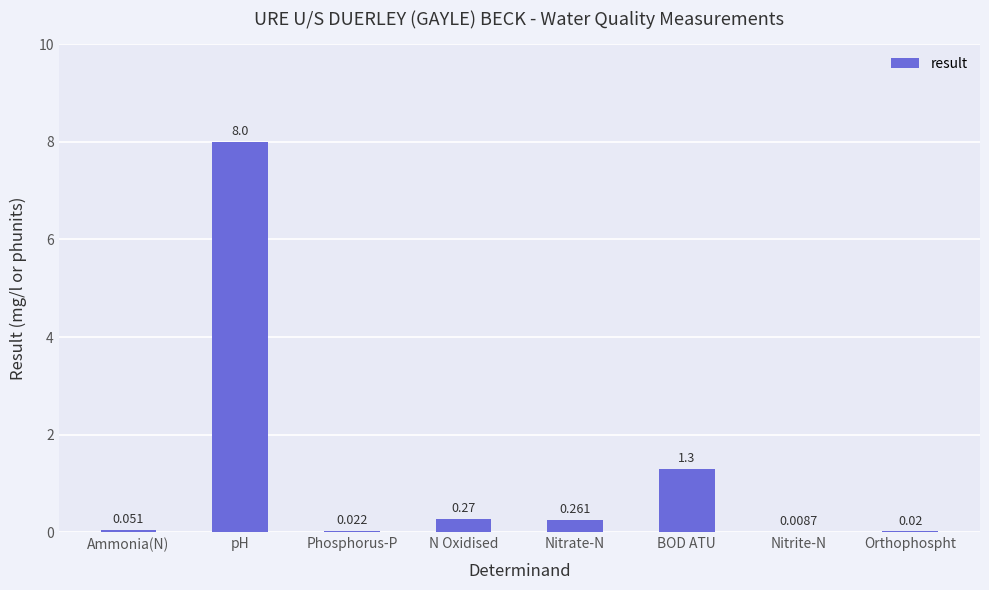

Where is the data nearest to the value 4?

BOD ATU